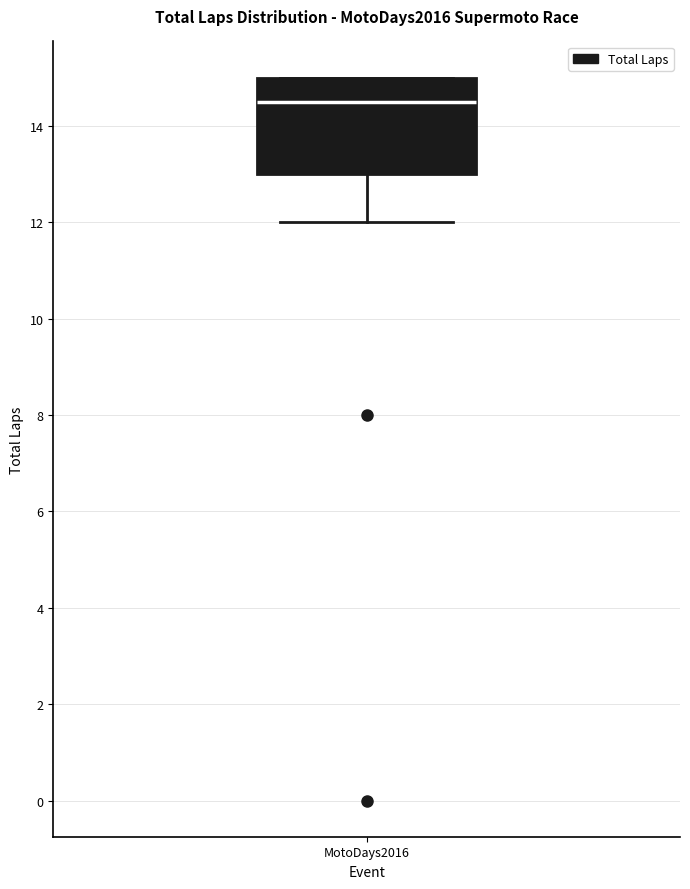

Transcribe this box plot: give where the median line is, the range the box spans, and where the two whiskers end, as read against the y-axis. The values are not printed on the chart, so give them approximately, as read against the axis.

median 14.6, box 13.0 to 15.0, whiskers 12.0 to 15.0